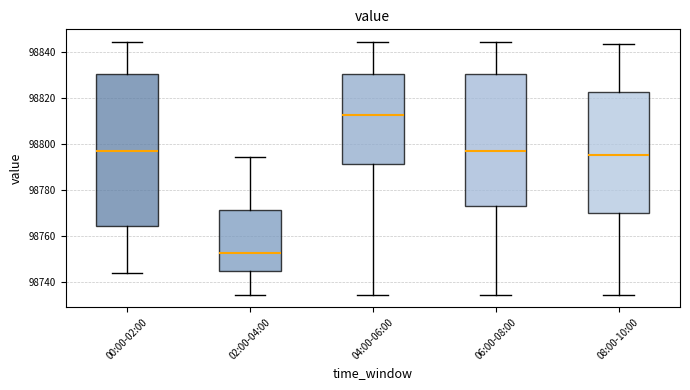

Comparing the boxes themselves (not the whiskers), which one is the tallest?

00:00-02:00